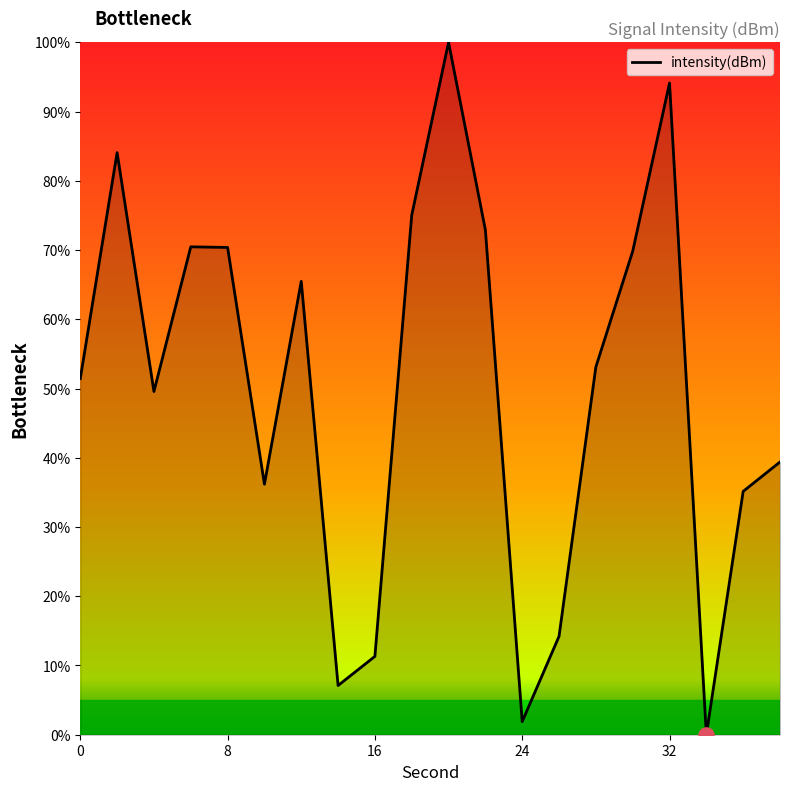

What is the maximum value shown in the chart?

100.0